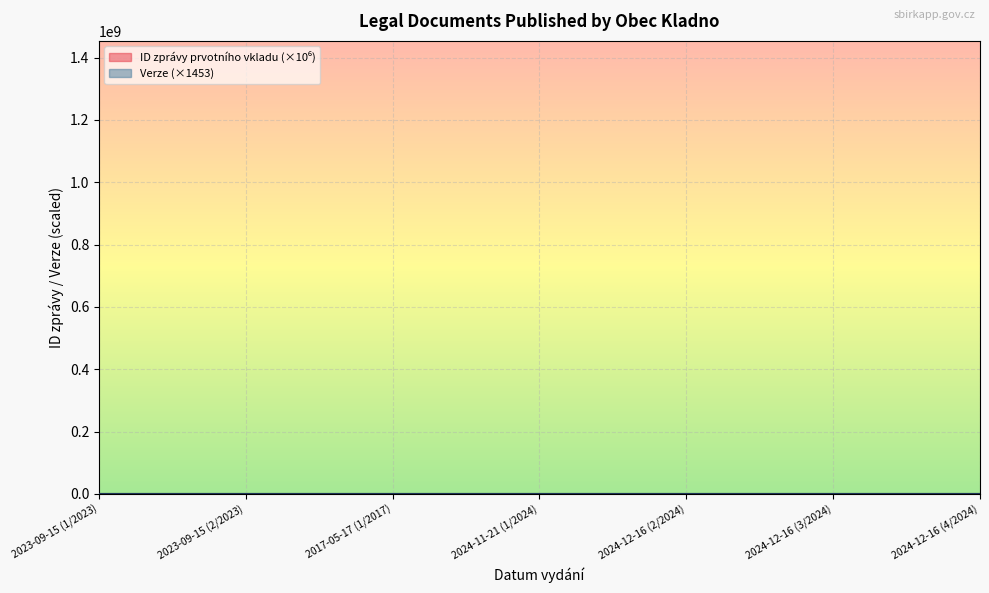

What position from the right is 2024-12-16 (3/2024)?

2